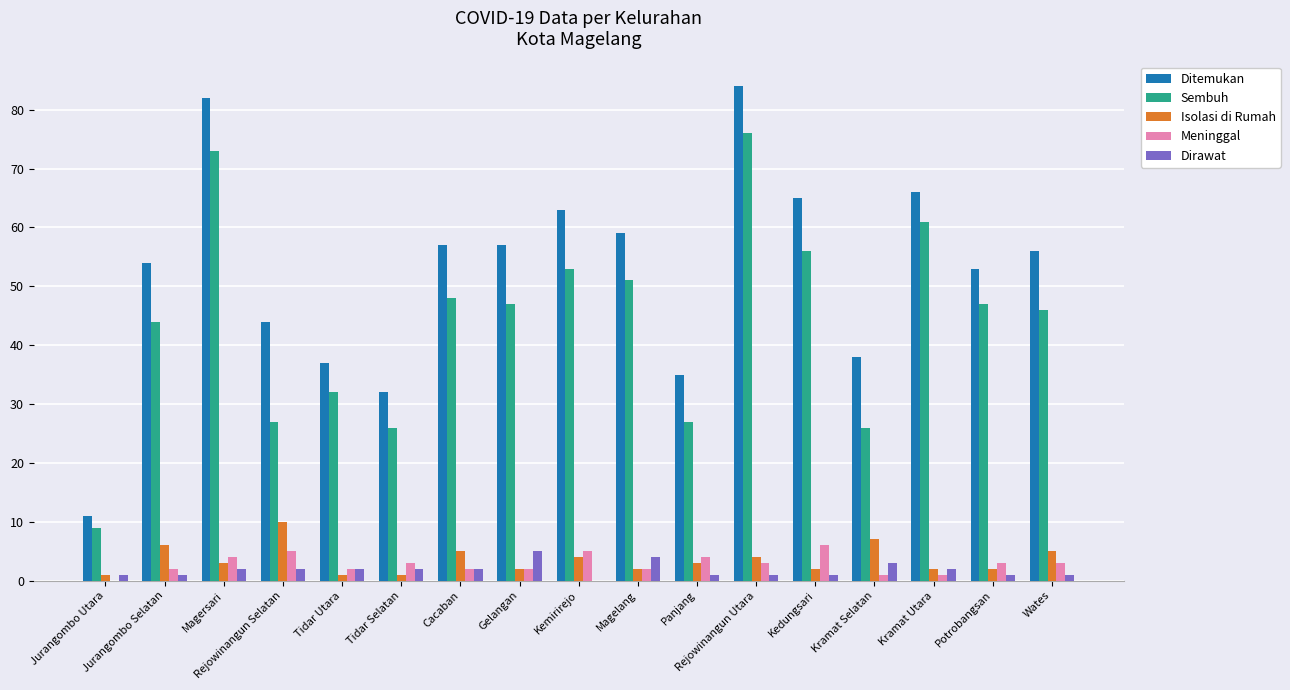

Are the bars horizontal?

No